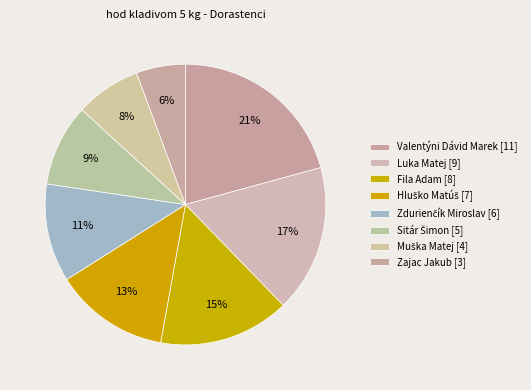

Is there a majority slice in this chart?

No